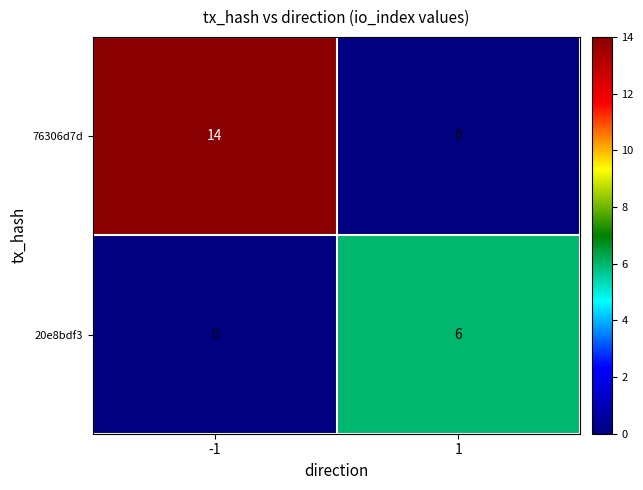

What is the approximate value of 20e8bdf3 at 1?

6